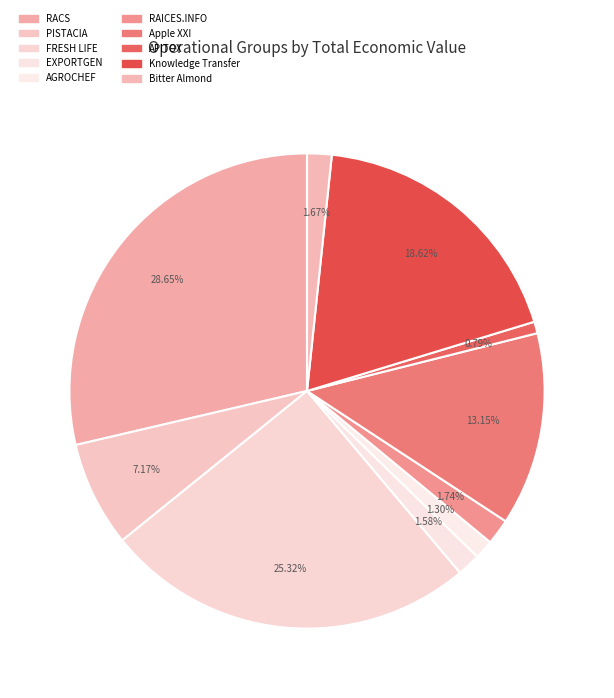

To the nearest percent, what percentage of the pie is AGROCHEF?

1%